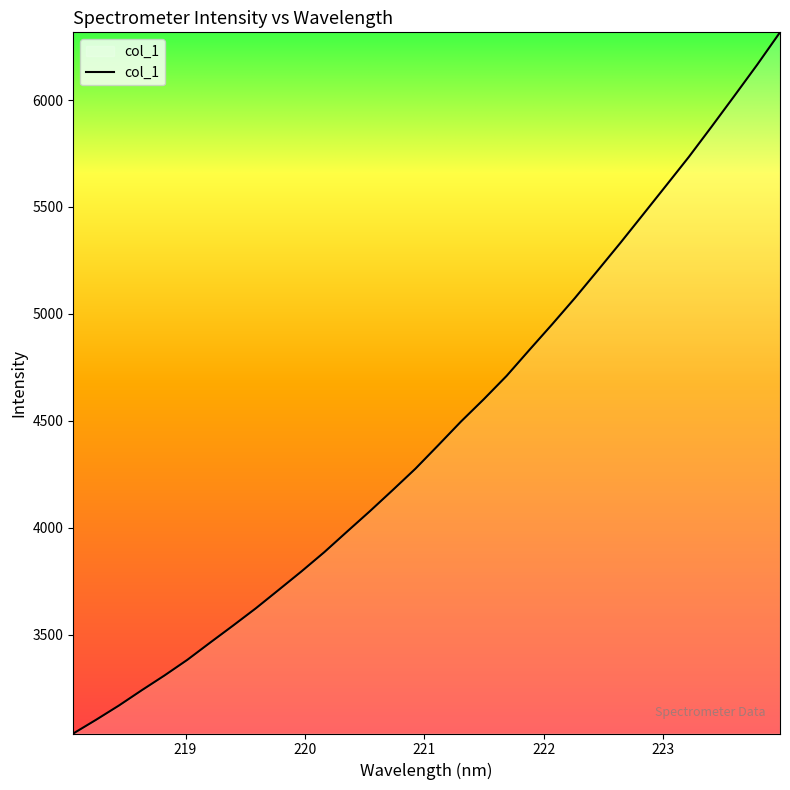

What is the difference between the maximum and minimum values?

3278.9